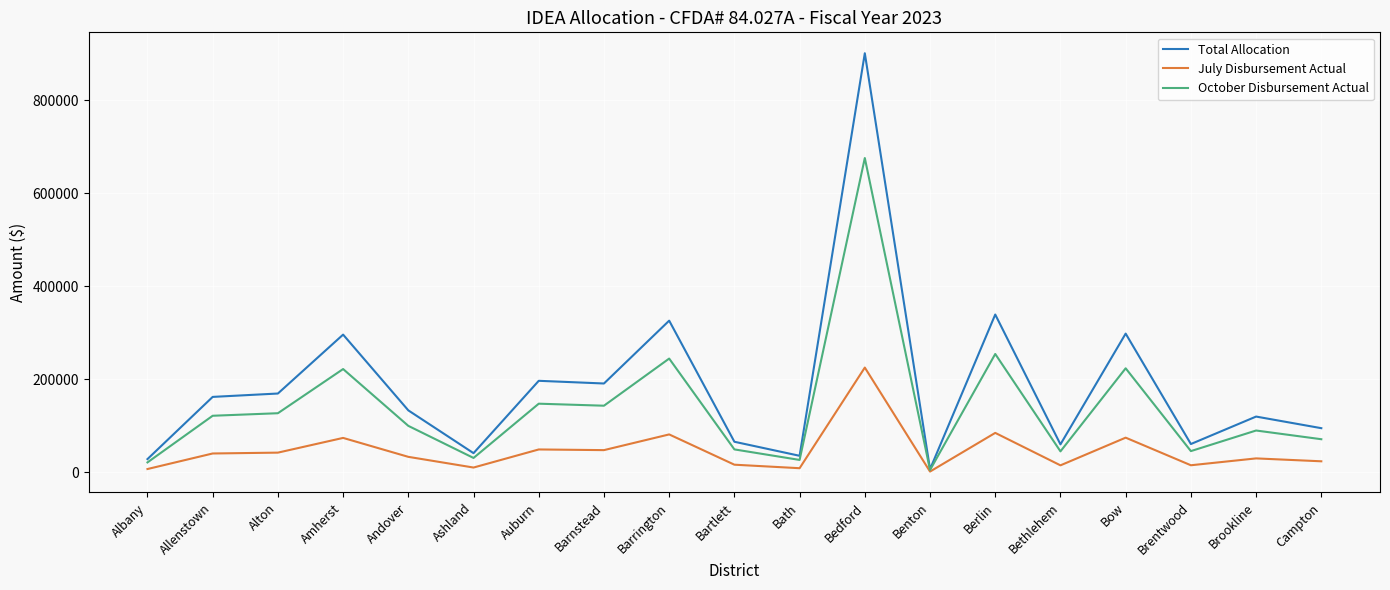

What is the highest value of the Total Allocation series?

901482.2